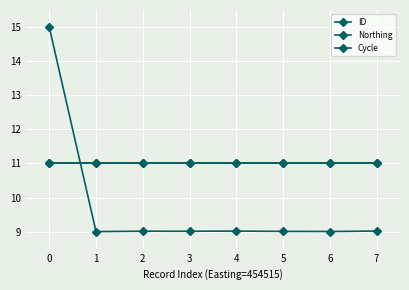

Does the chart have visible grid lines?

Yes